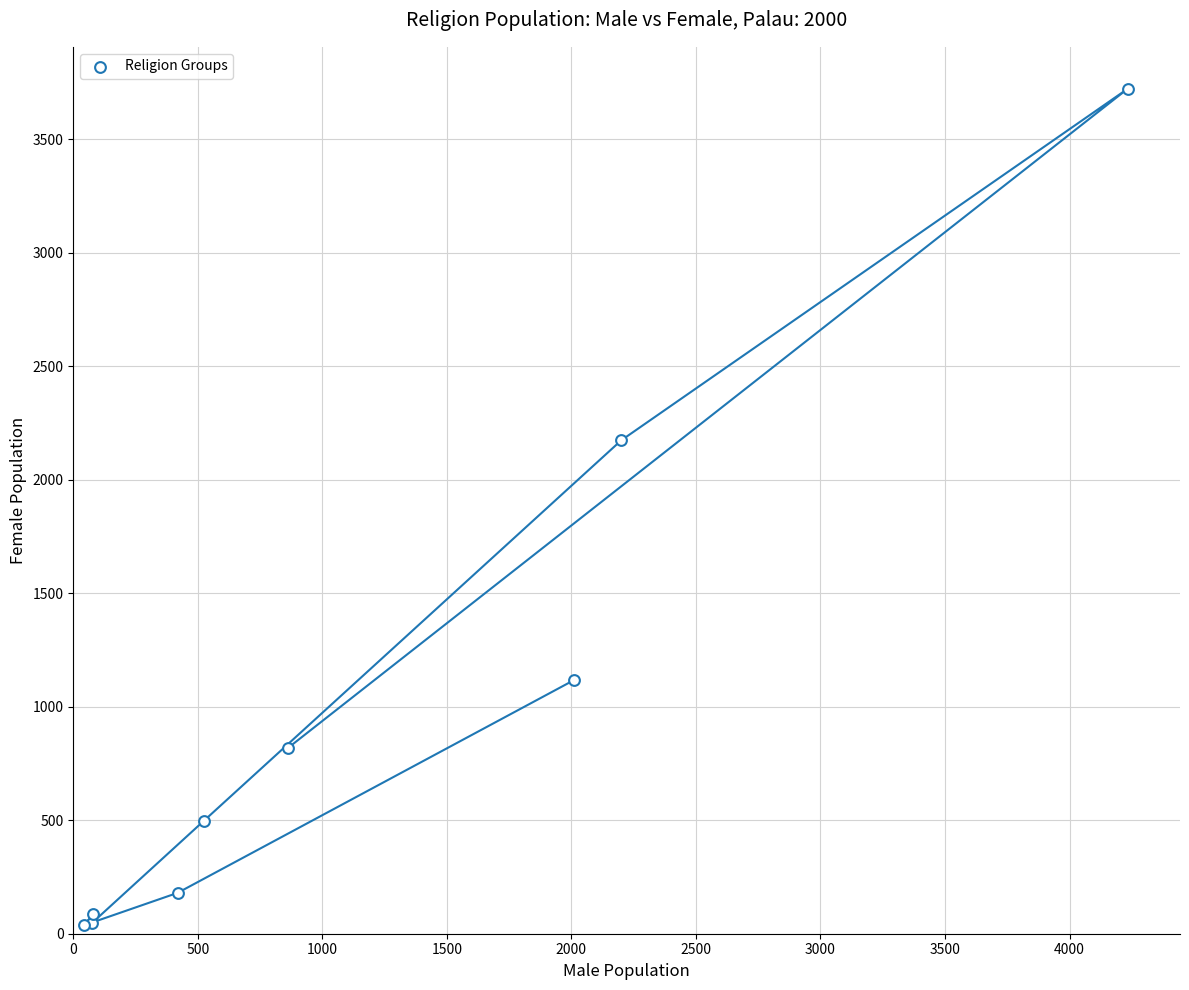

What Y value in the scatter plot is closest to 1879?

2173